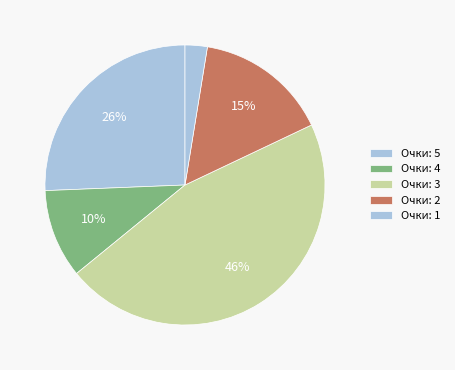

How many slices are in this pie chart?

5